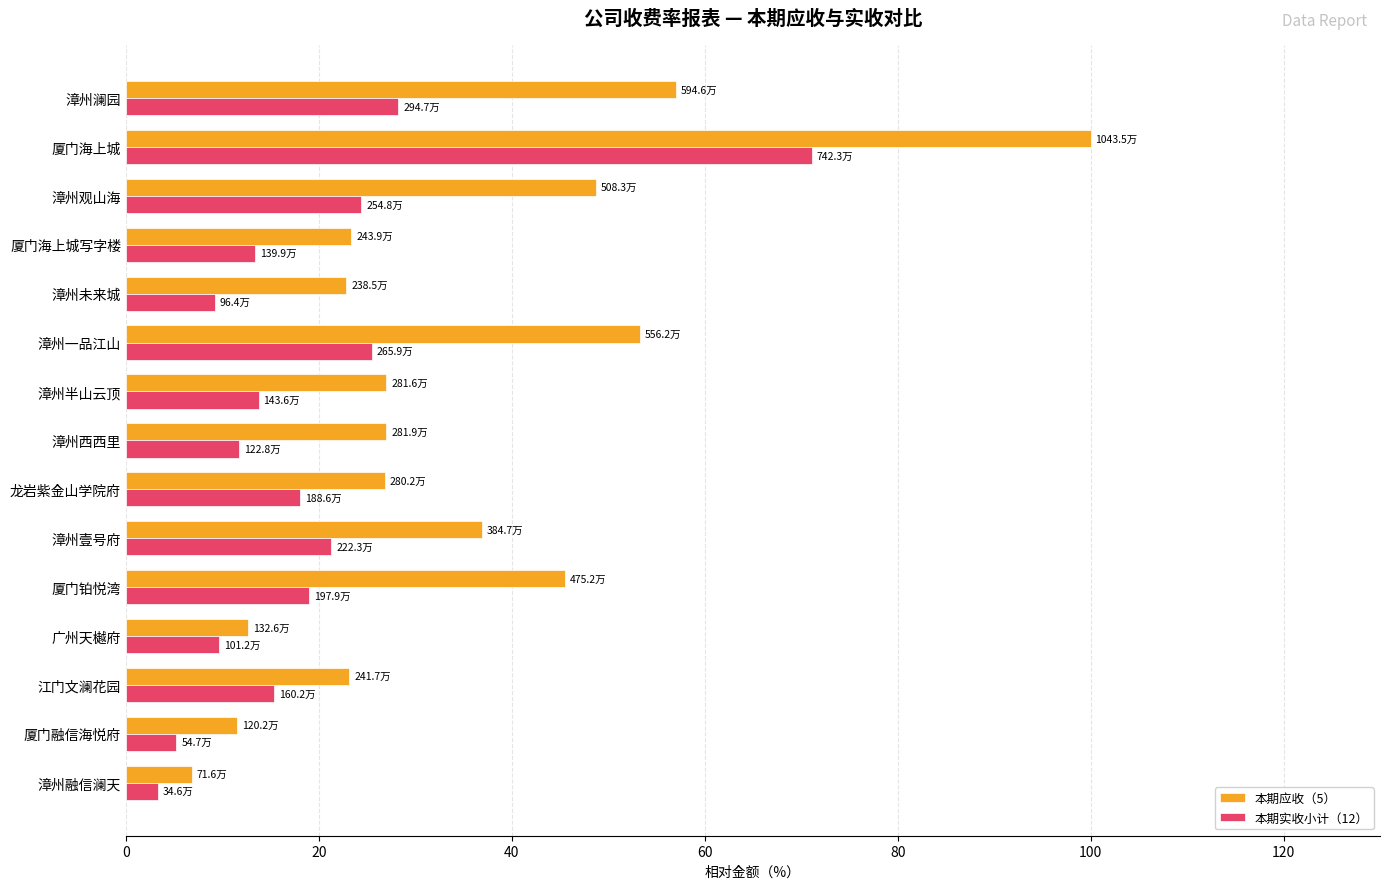

Which series has the widest spread of values?

本期应收（5）